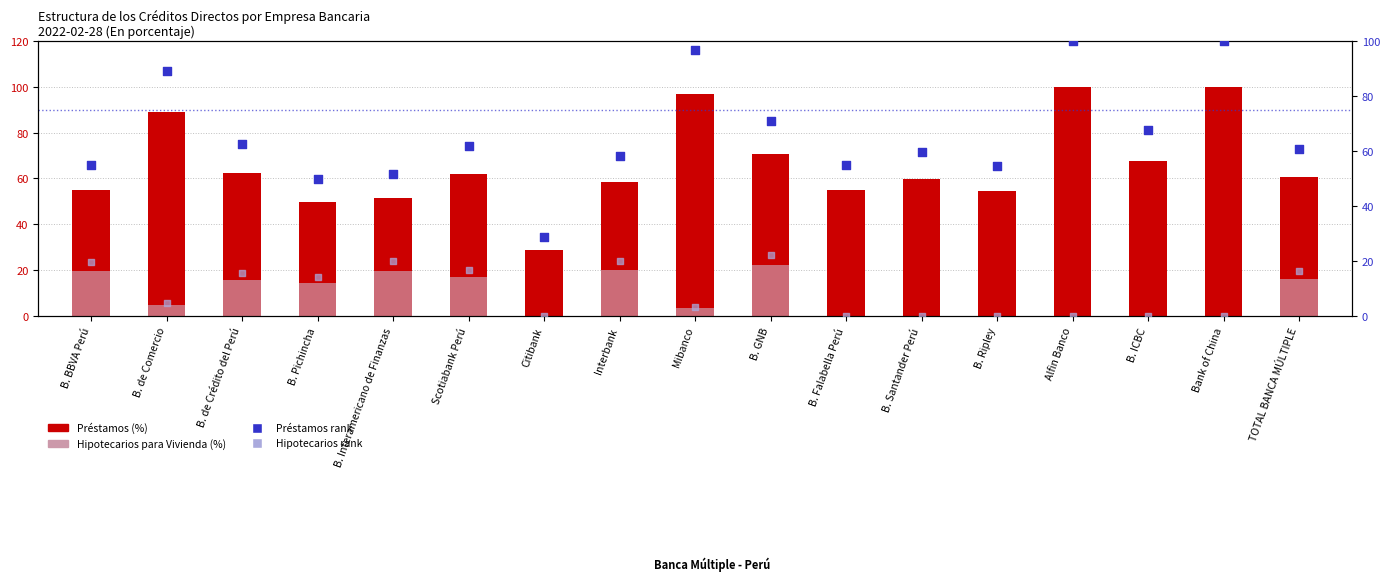

Which series has the widest spread of Y values?

Préstamos (%)